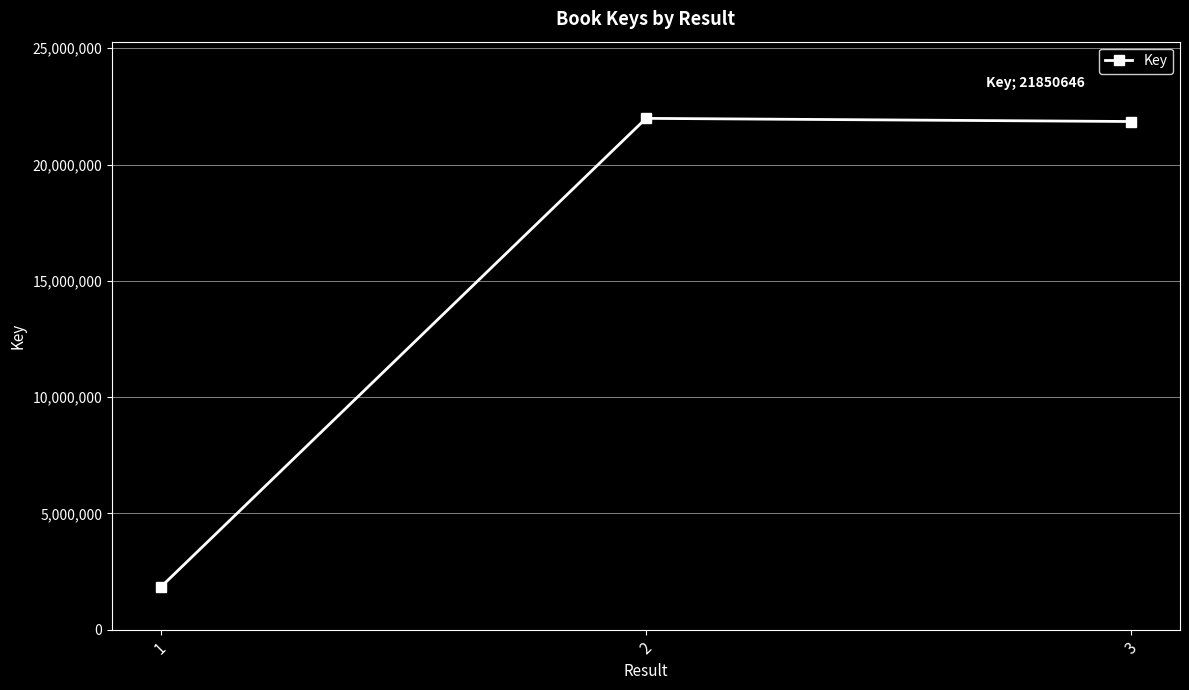

What is the maximum value shown in the chart?

21985954